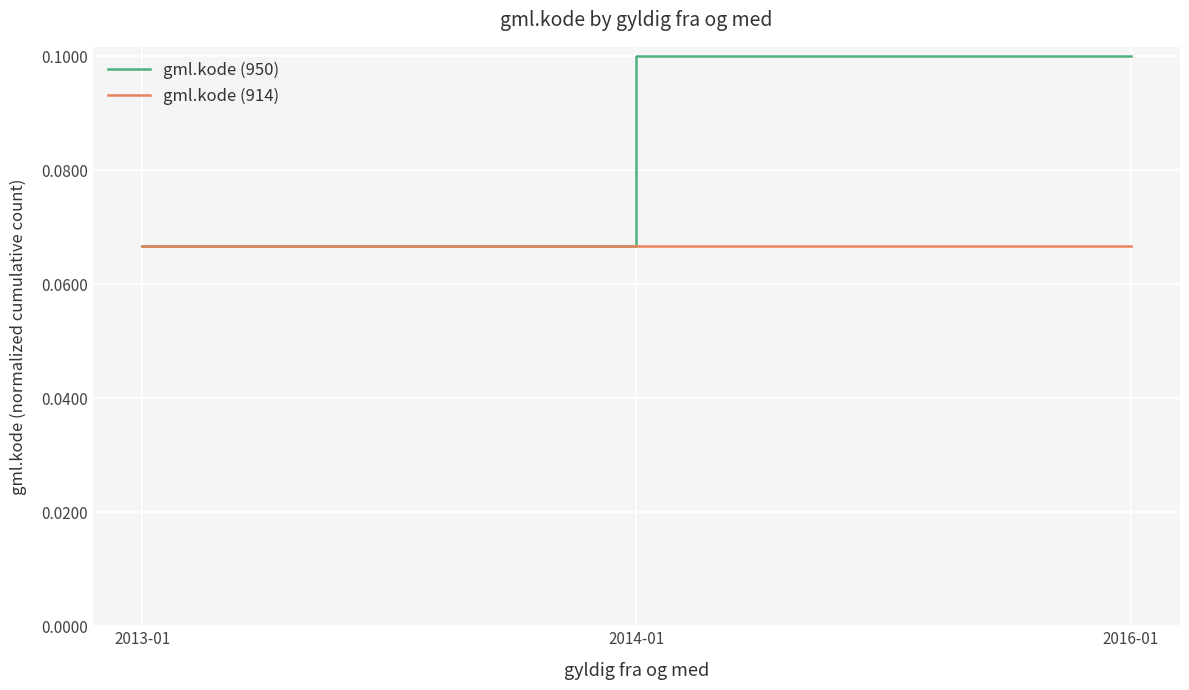

At 2014-01, list the series in order from largest to smallest.

gml.kode (950), gml.kode (914)